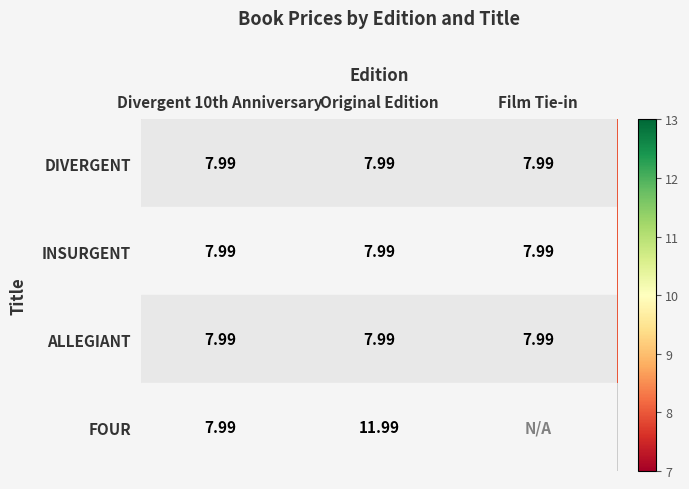

Which series changed the most between Divergent 10th Anniversary and Original Edition?

FOUR